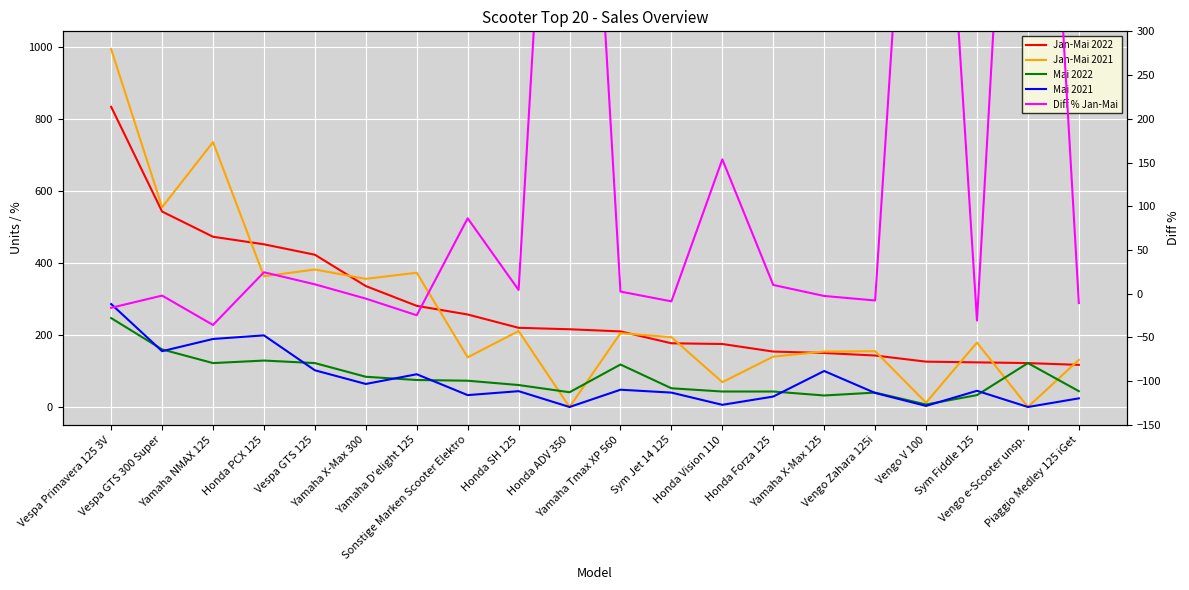

What are all the series names shown in the legend?

Jan-Mai 2022, Jan-Mai 2021, Mai 2022, Mai 2021, Diff % Jan-Mai